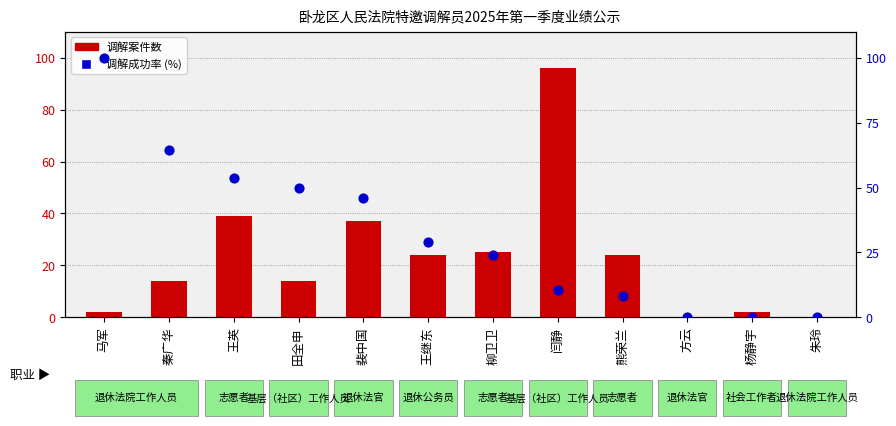

Which series contains the highest Y value?

调解成功率 (%)